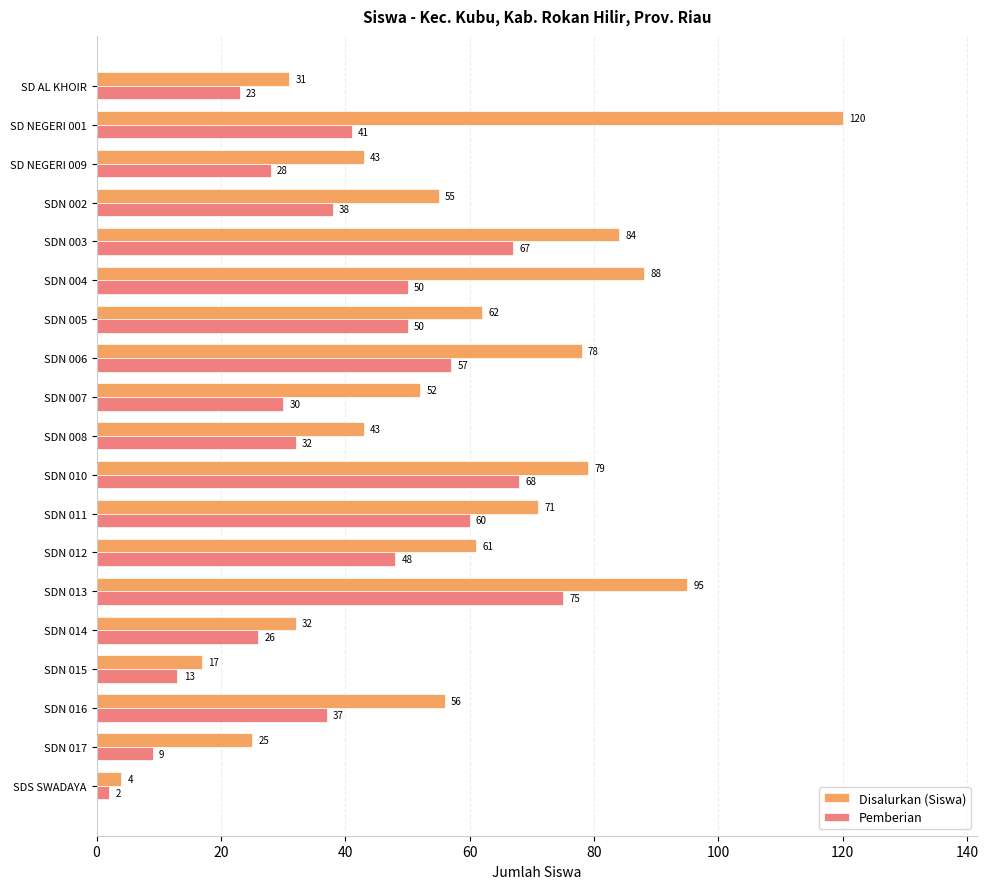

What is the difference between the maximum and minimum values in the Pemberian series?

73